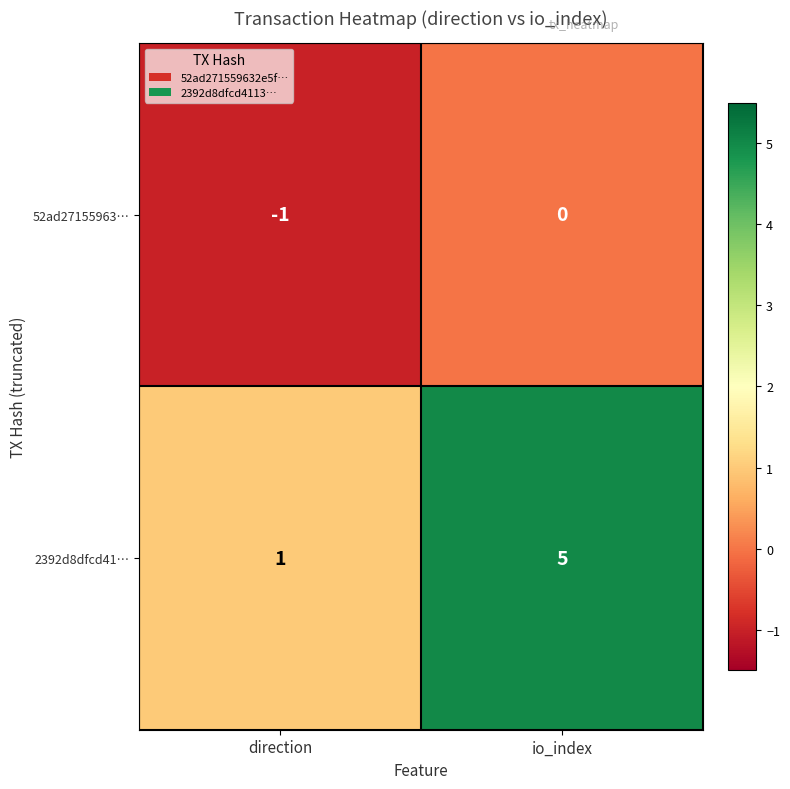

At which label does 52ad27155963… reach its minimum?

direction